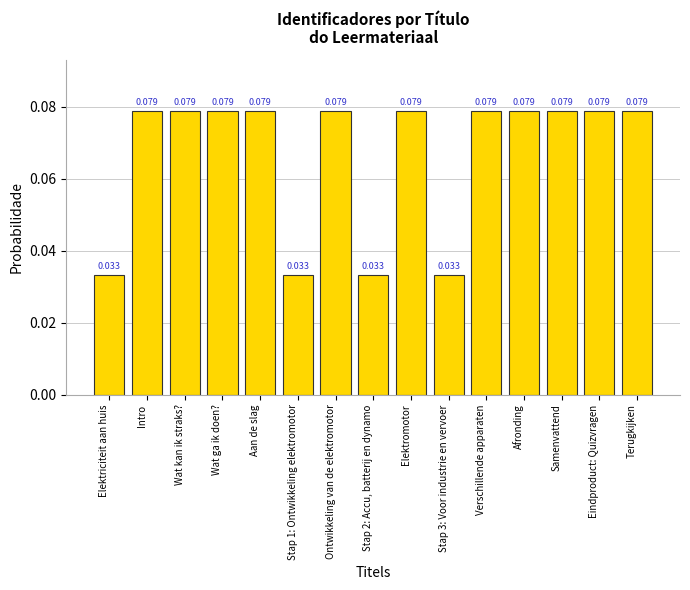

What is the label of the 14th bar from the left?

Eindproduct: Quizvragen